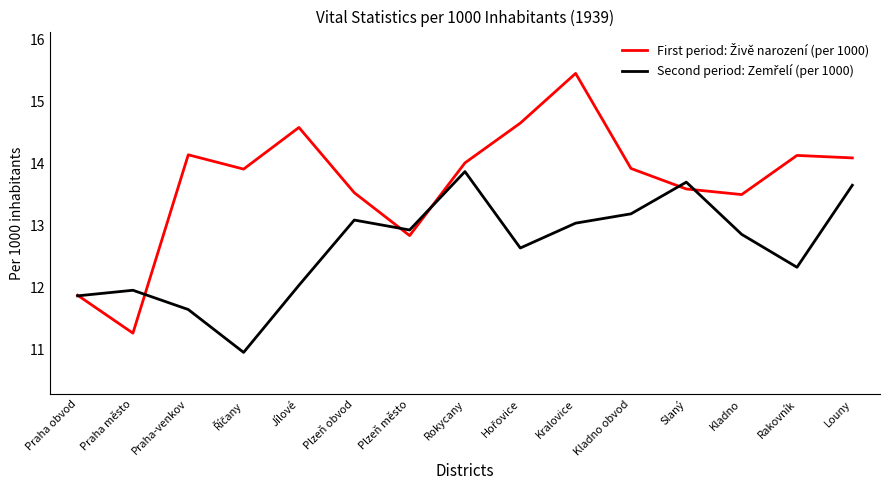

Which label corresponds to the largest value in the chart?

Kralovice